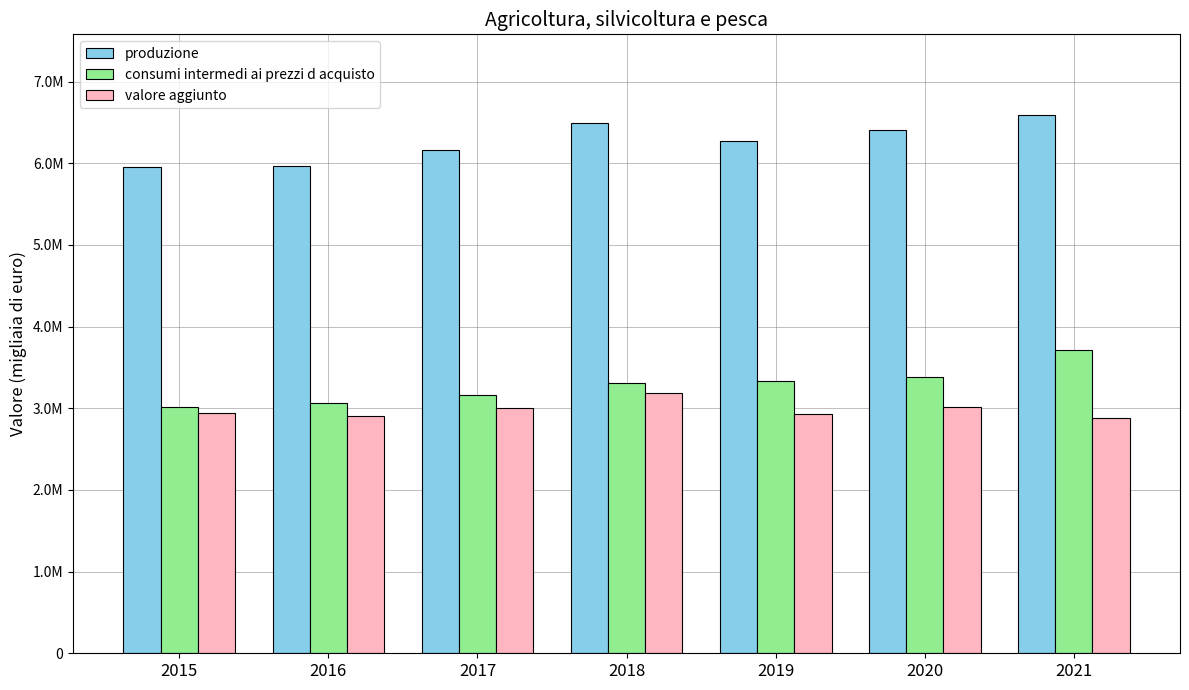

Does the chart contain any negative values?

No